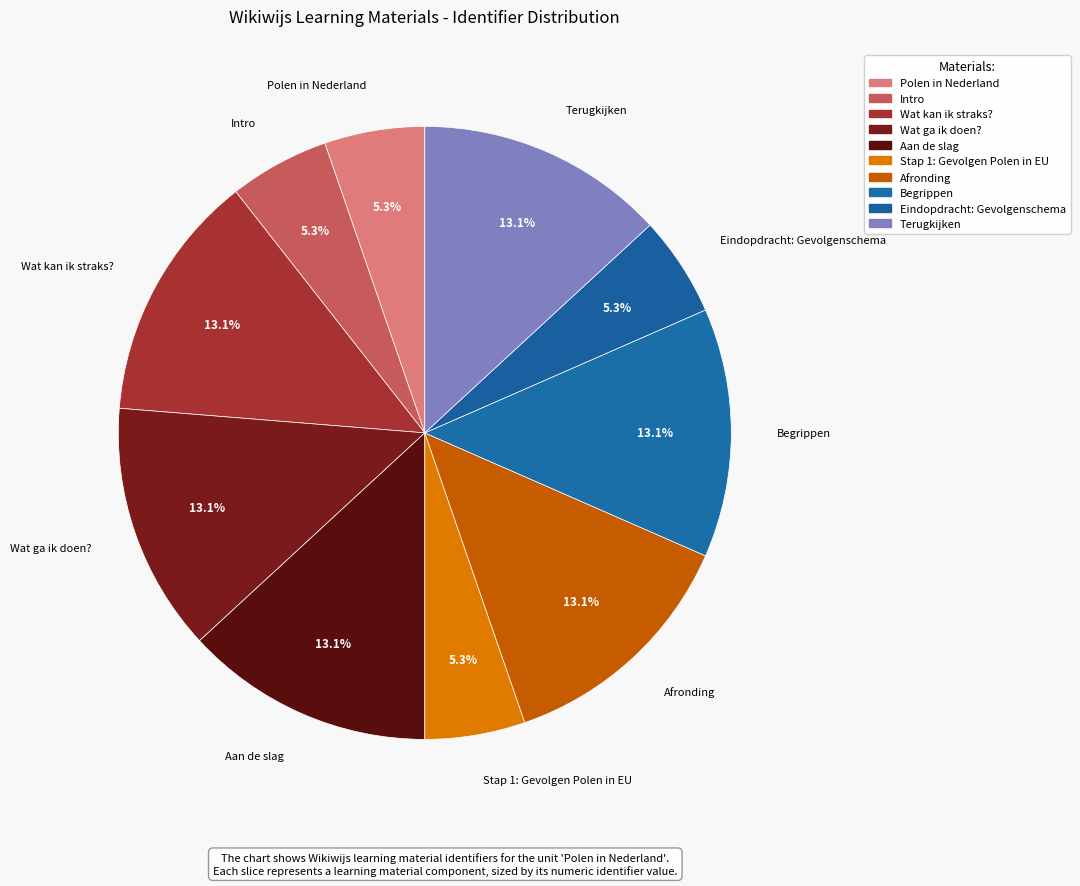

What percentage do Intro and Afronding together represent?

18.4%